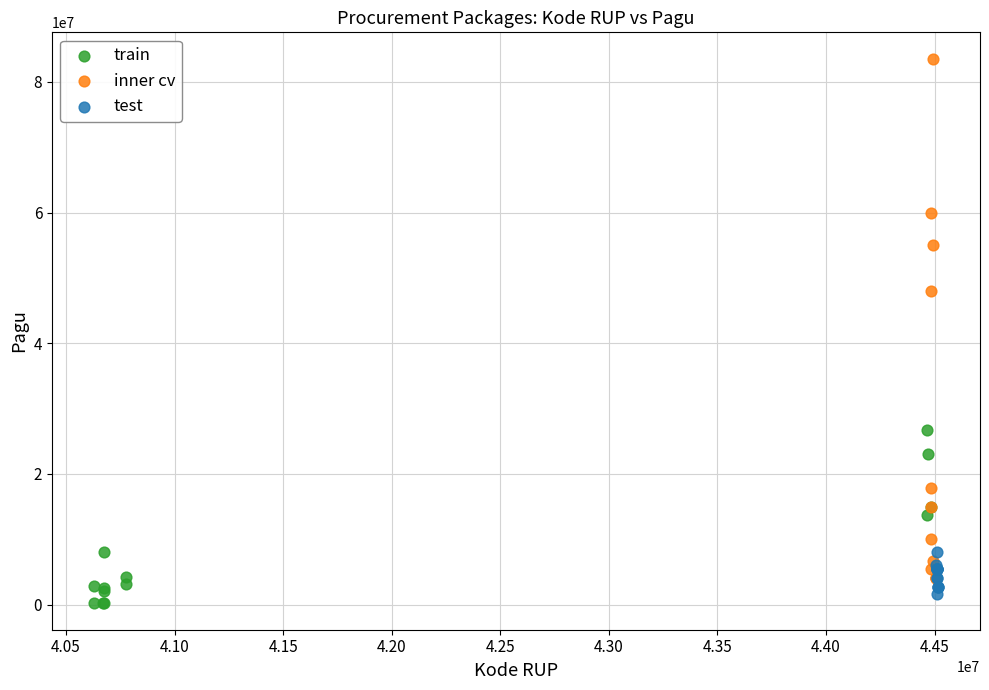

Which series has the widest spread of Y values?

inner cv